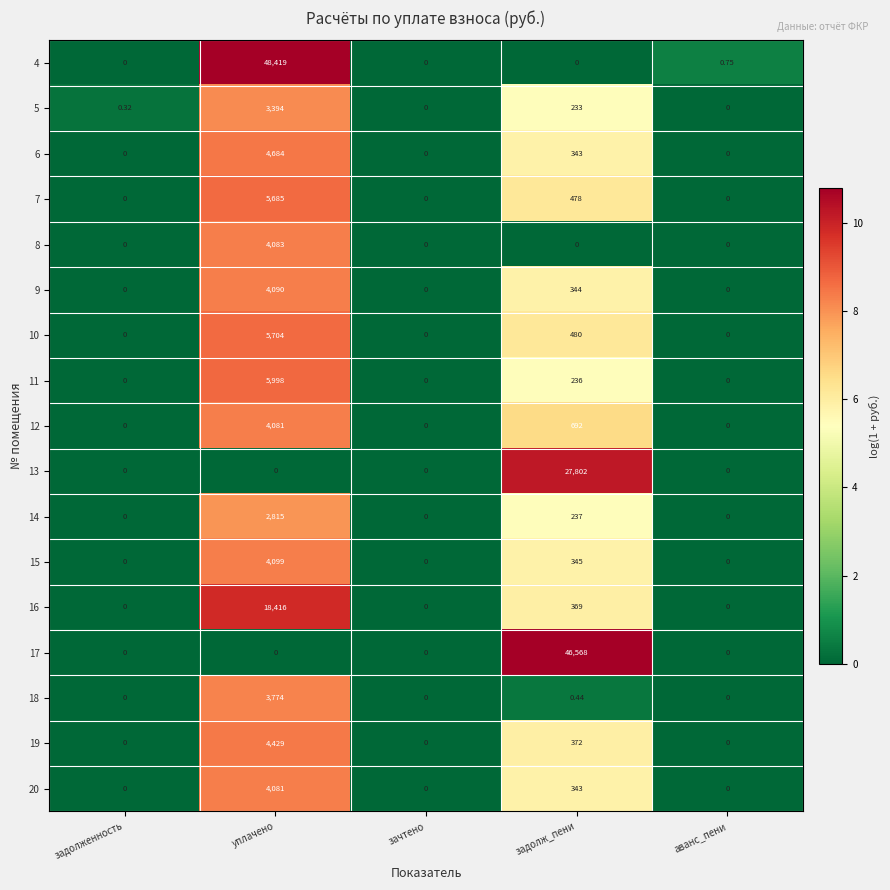

At which label does 17 reach its peak?

задолж_пени